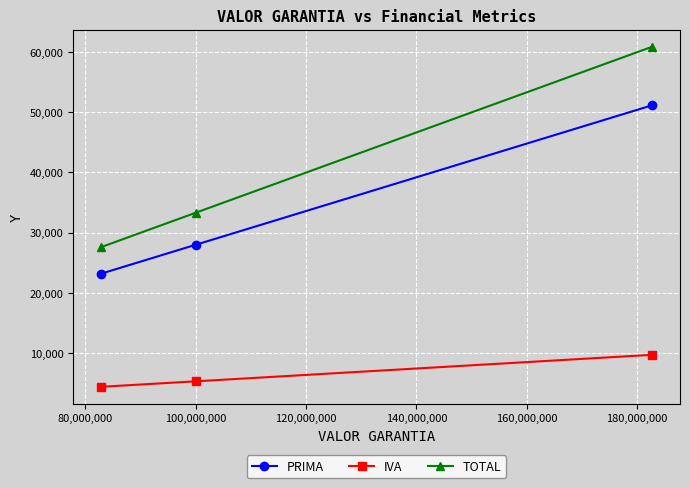

Which series has the widest spread of values?

TOTAL